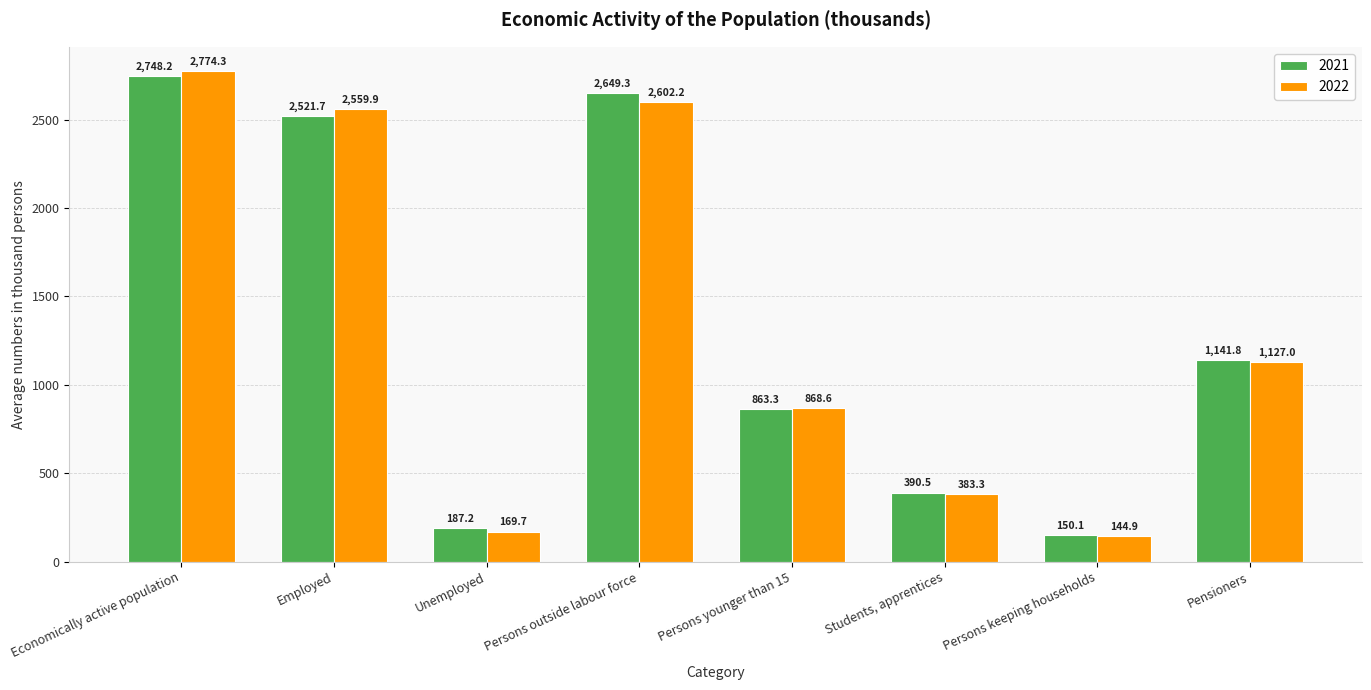

What is the spread (max minus min) of values at Employed?

38.2